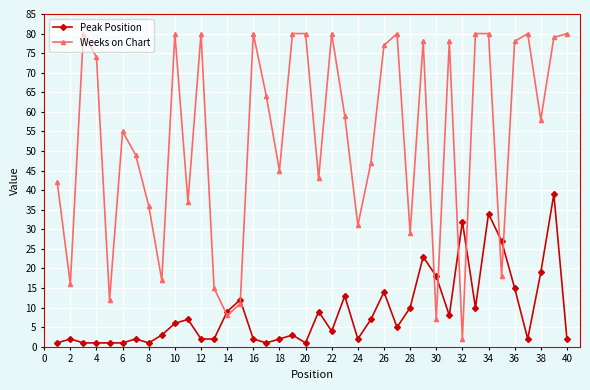

Which series has the largest range (max minus min)?

Weeks on Chart